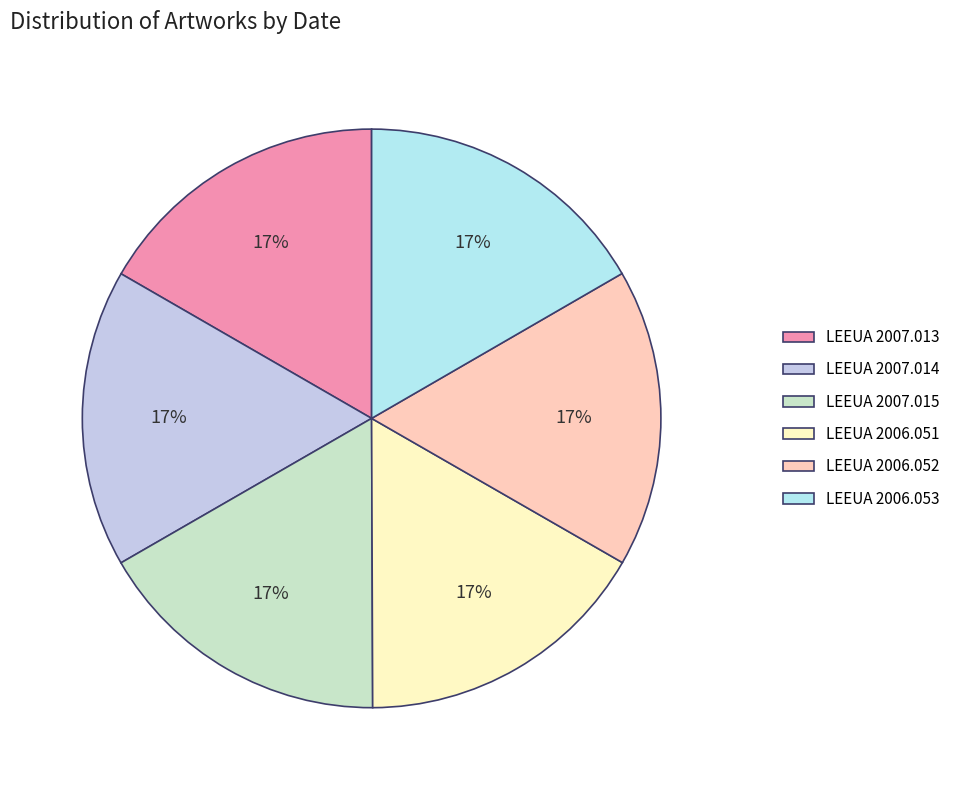

Do LEEUA 2007.015 and LEEUA 2006.051 together represent more than half of the pie?

No